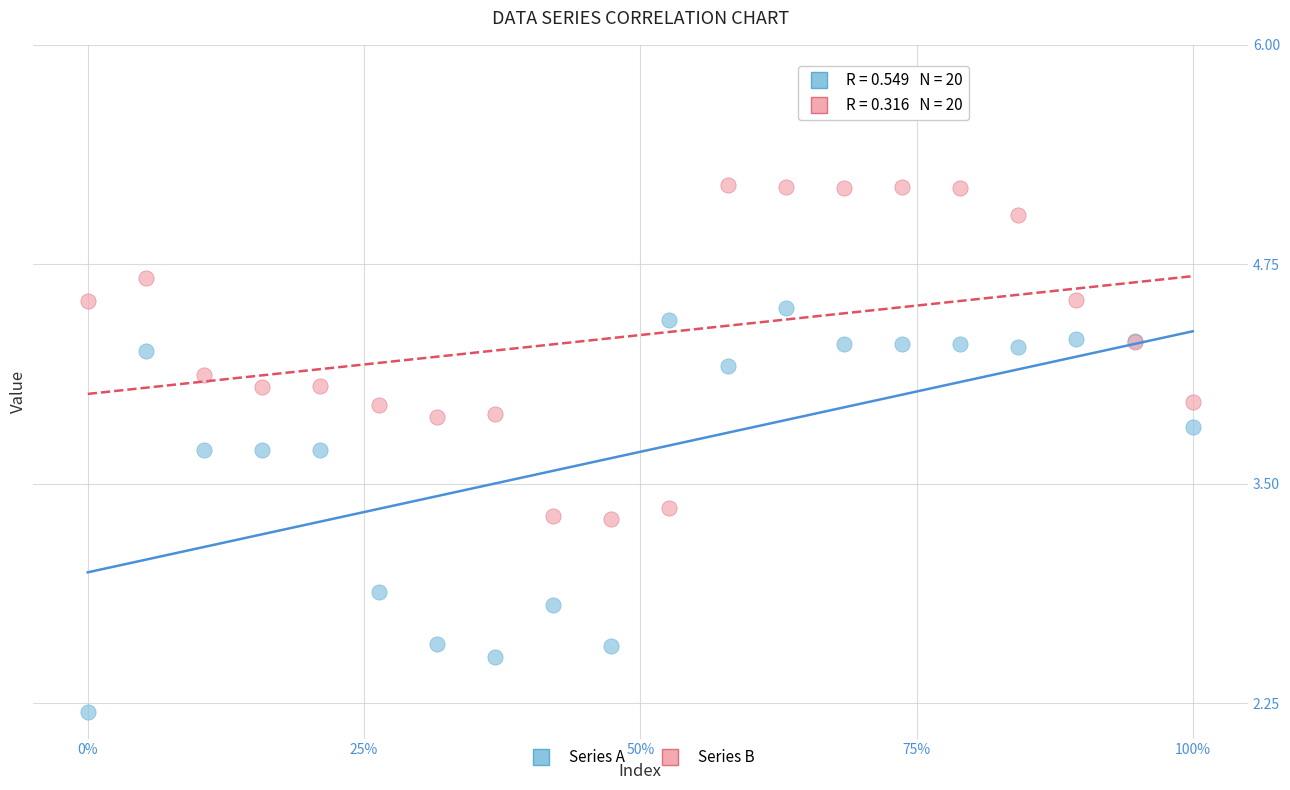

Which series reaches the maximum Y coordinate?

Series B